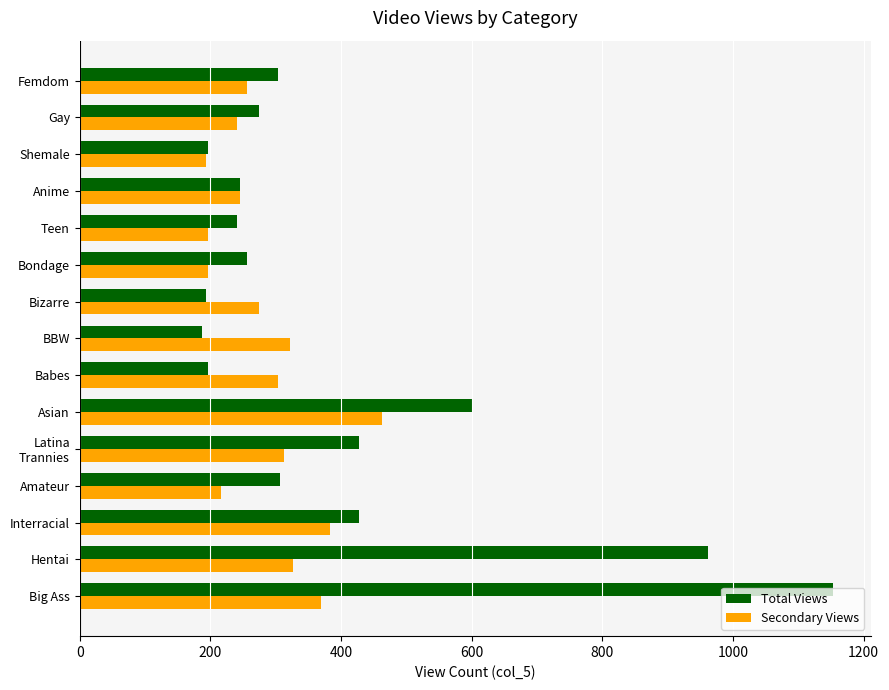

At how many categories does at least one series exceed 446?

3